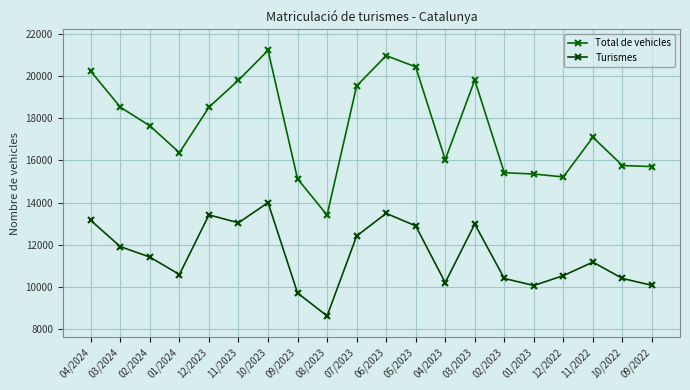

What is the approximate value of Turismes at 12/2022?

10546